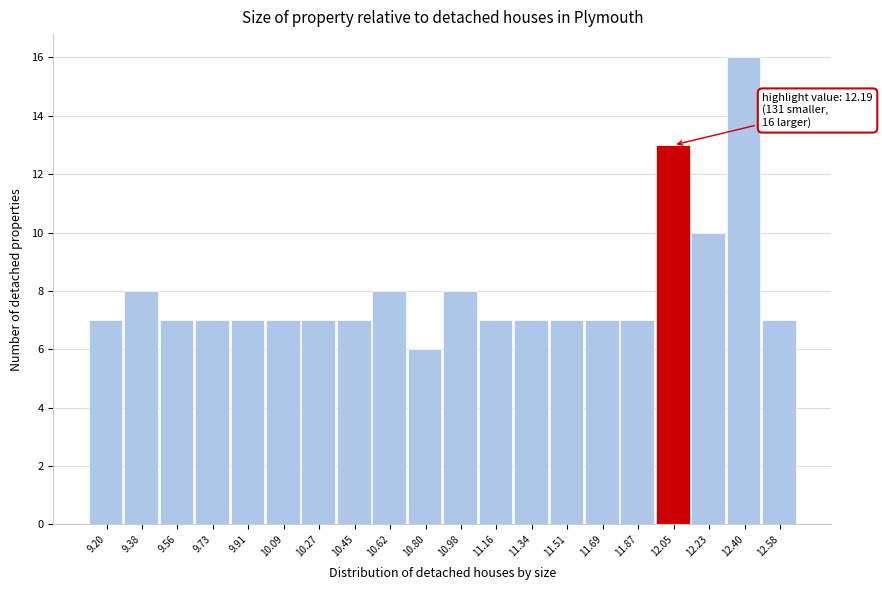

Reading left to right, transcribe all the data shown in this chart.

9.20=7	9.38=8	9.56=7	9.73=7	9.91=7	10.09=7	10.27=7	10.45=7	10.62=8	10.80=6	10.98=8	11.16=7	11.34=7	11.51=7	11.69=7	11.87=7	12.05=13	12.23=10	12.40=16	12.58=7